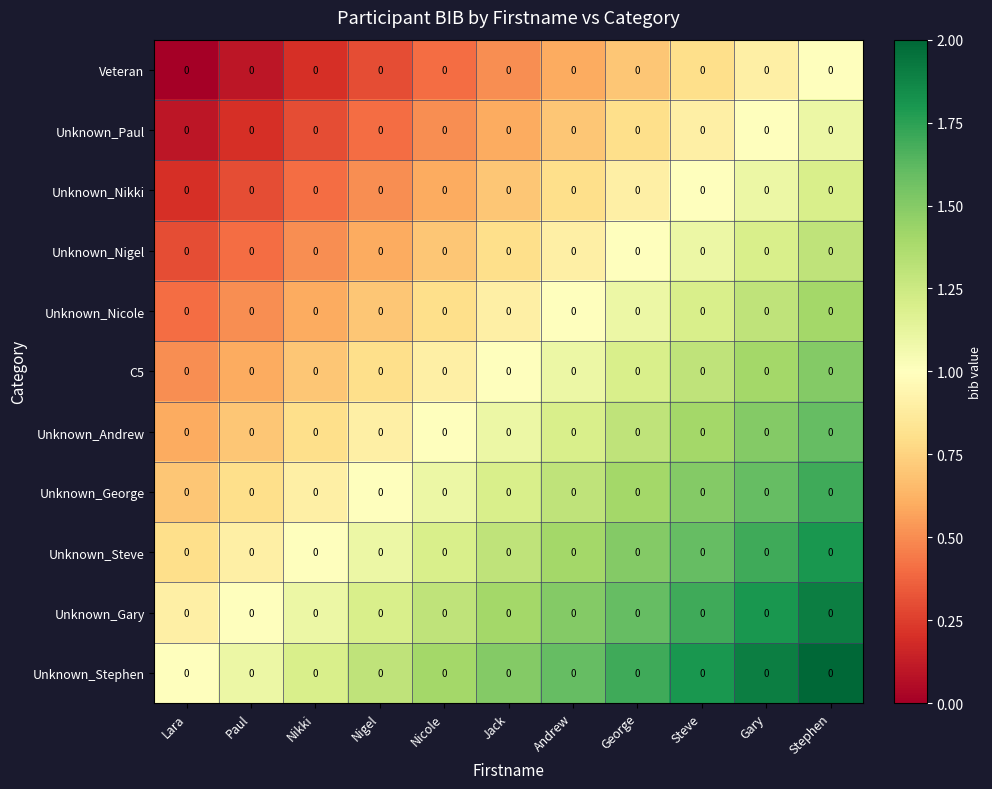

List the labels in order of Unknown_Gary value, largest first.

Stephen, Gary, Steve, George, Andrew, Jack, Nicole, Nigel, Nikki, Paul, Lara